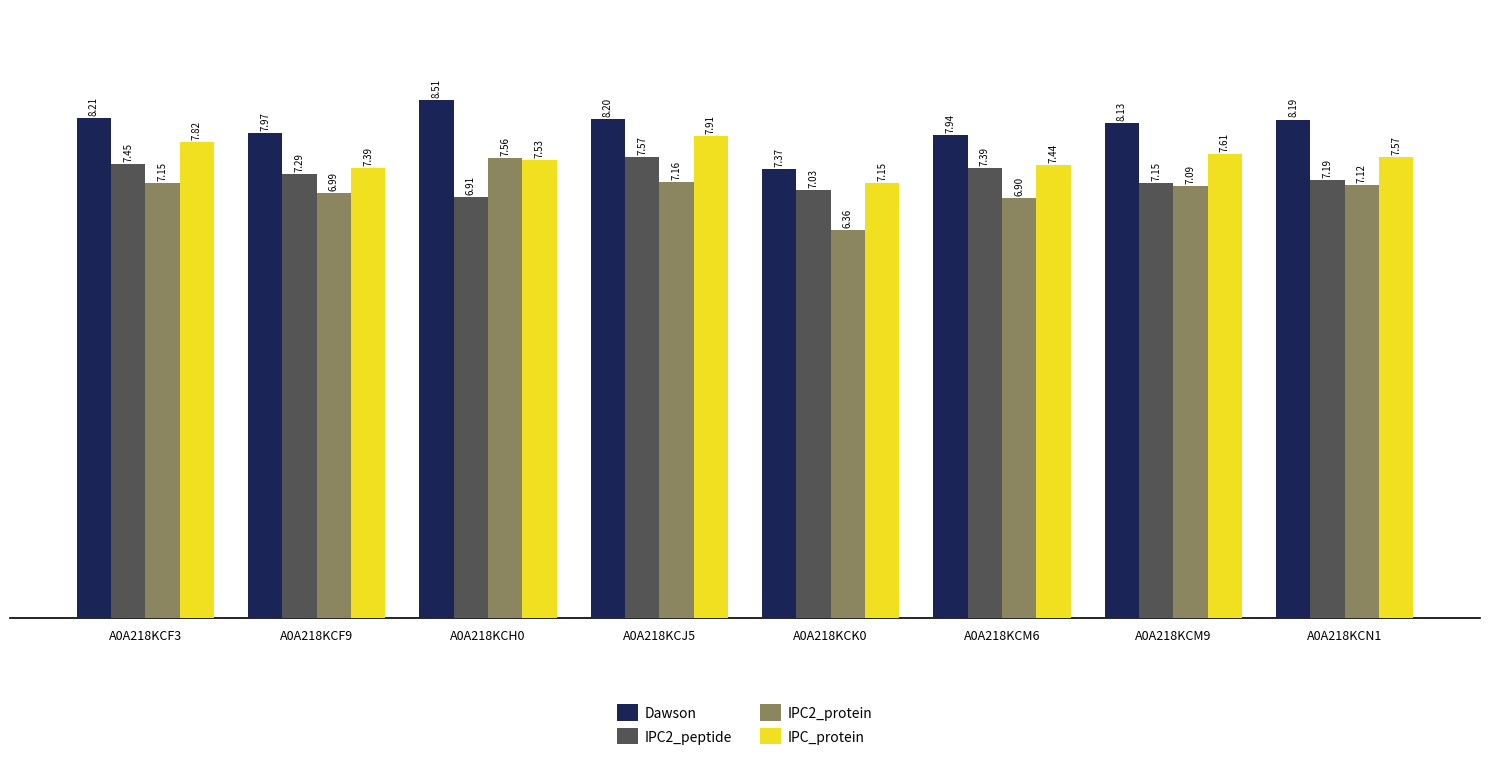

True or false: IPC2_peptide has a value of 4.4 at A0A218KCM6.

False